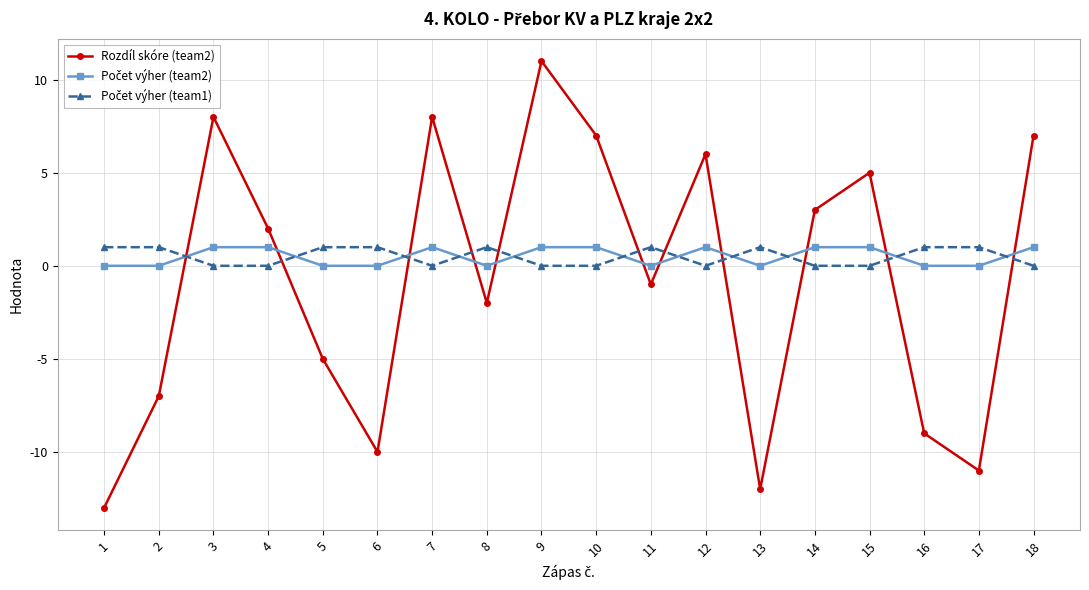

What is the smallest value displayed?

-13